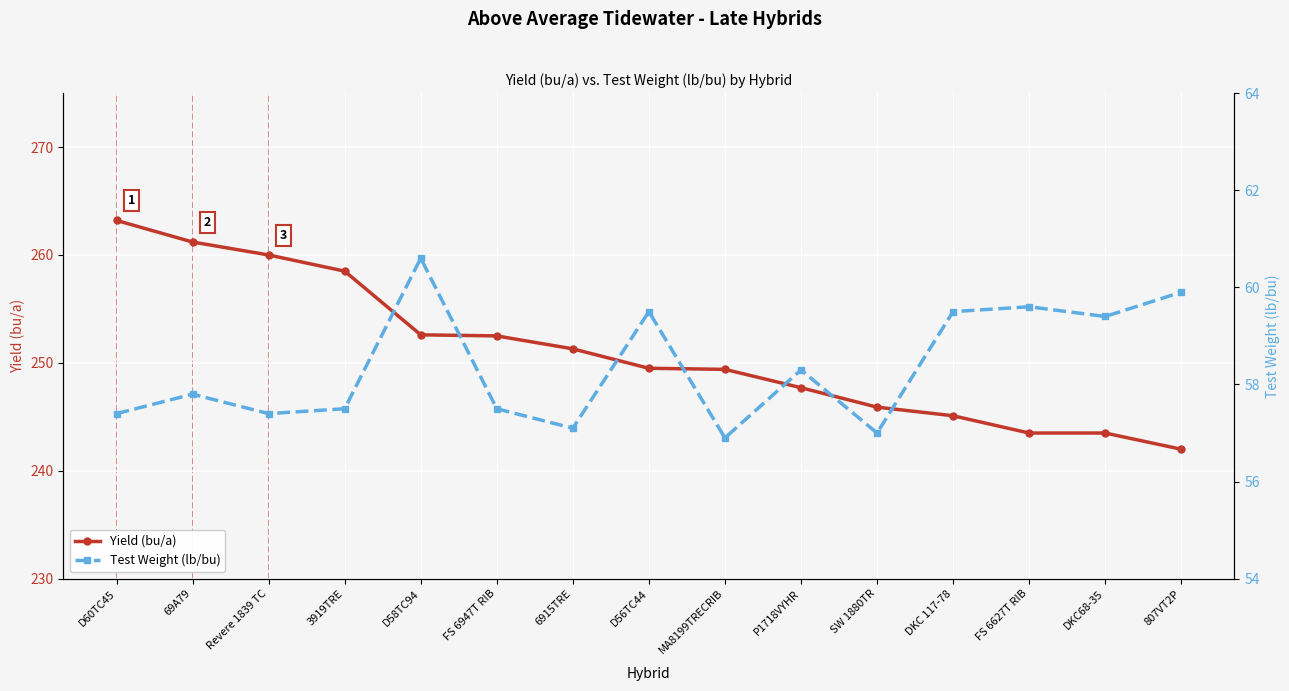

At P1718VYHR, list the series in order from smallest to largest.

Test Weight (lb/bu), Yield (bu/a)